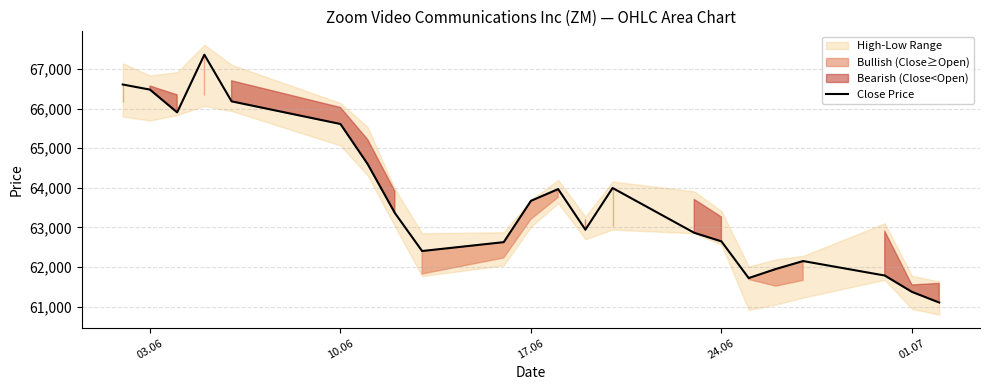

What is the lowest value of the Close Price series?

61106